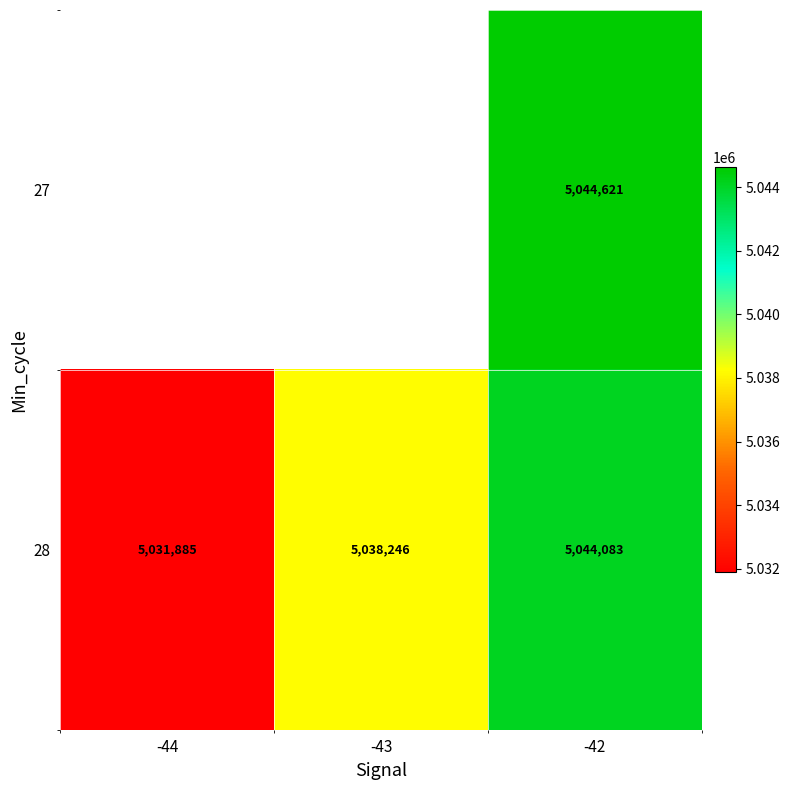

What is the greatest value displayed?

5044621.0